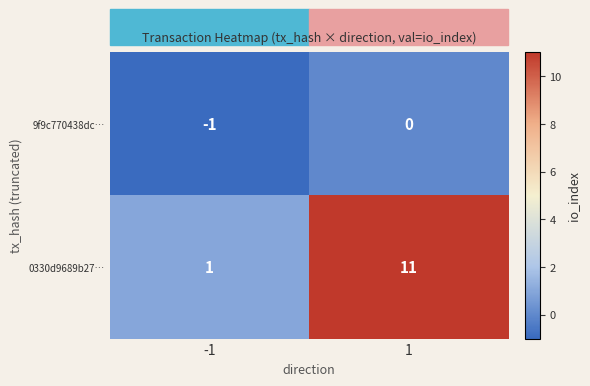

Count the number of data series in this chart.

2